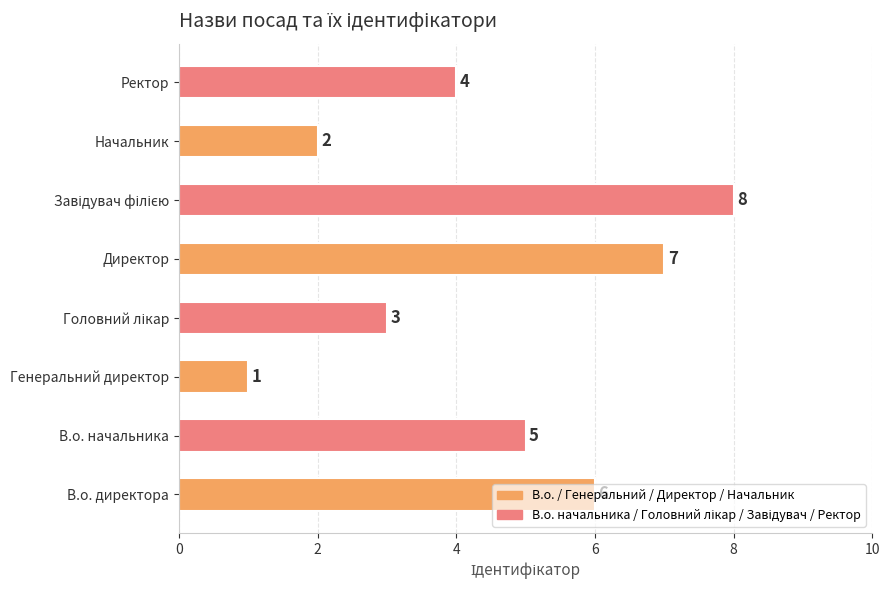

What is the sum of all values?

36